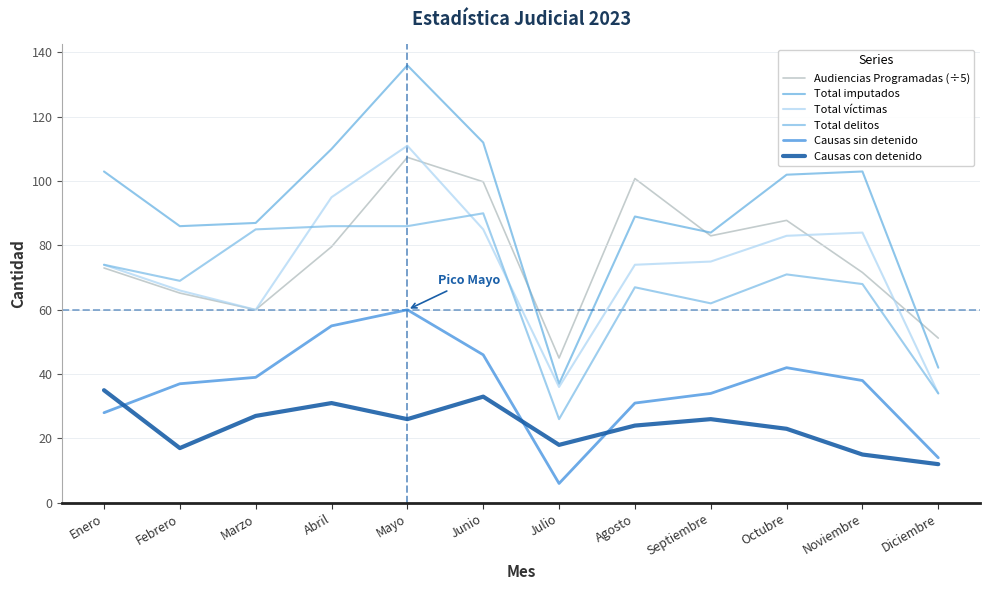

Does the chart display data point markers on the line(s)?

No